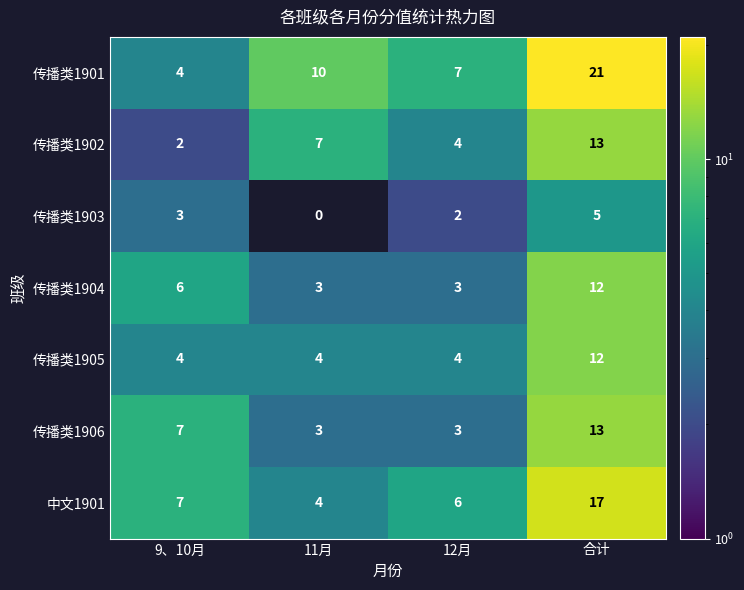

How many distinct data groups are displayed?

7